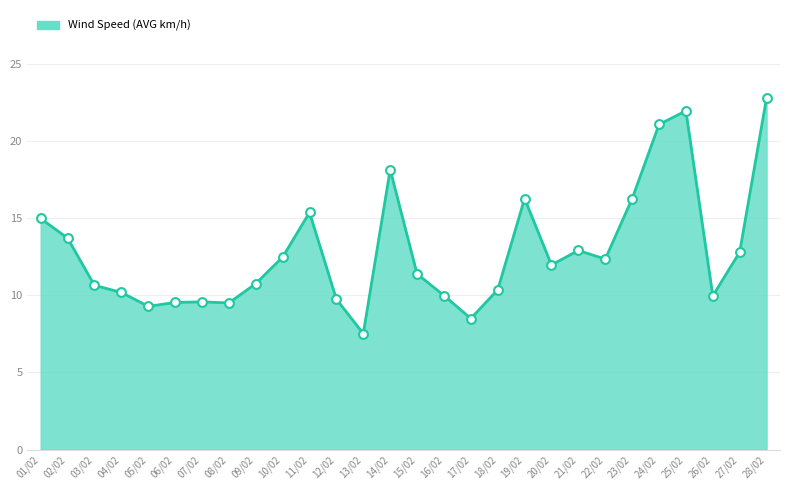

Which has a higher value, 05/02 or 15/02?

15/02